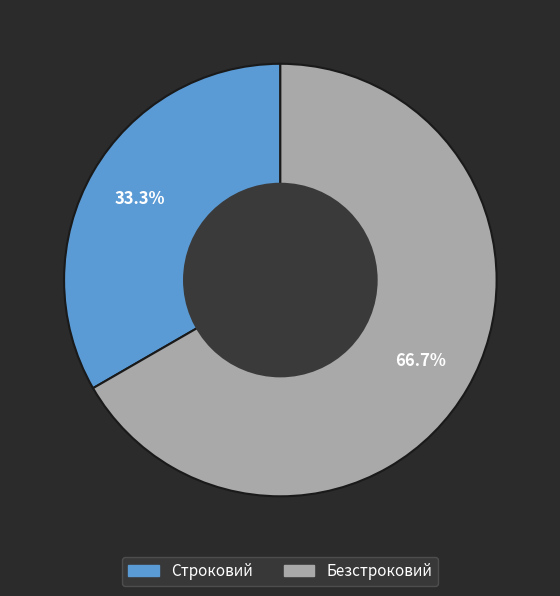

To the nearest percent, what portion does Строковий represent?

33%